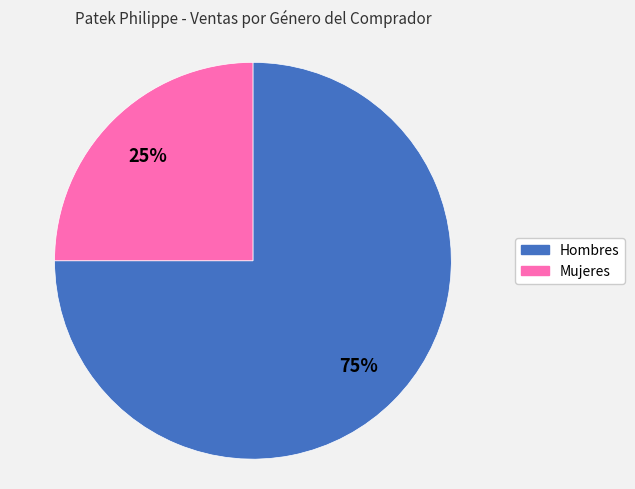

To the nearest percent, what is the difference between the largest and smallest slice percentages?

50%